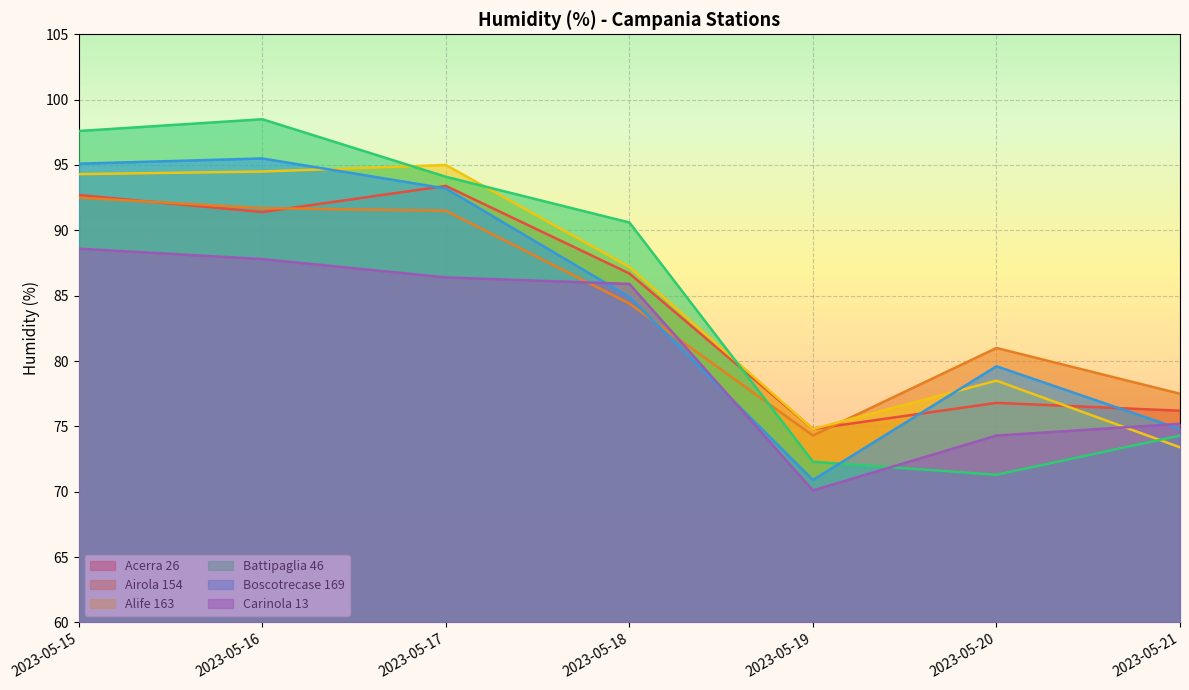

The value of Battipaglia 46 at 2023-05-21 is 74.3. True or false?

True